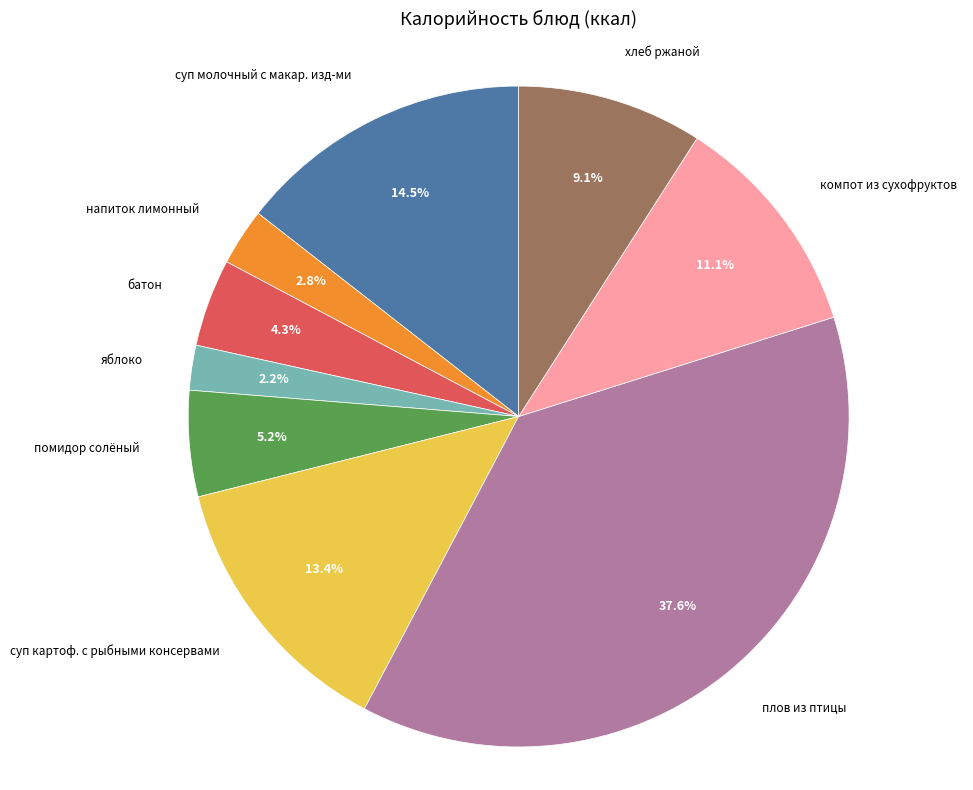

How many slices are in this pie chart?

9